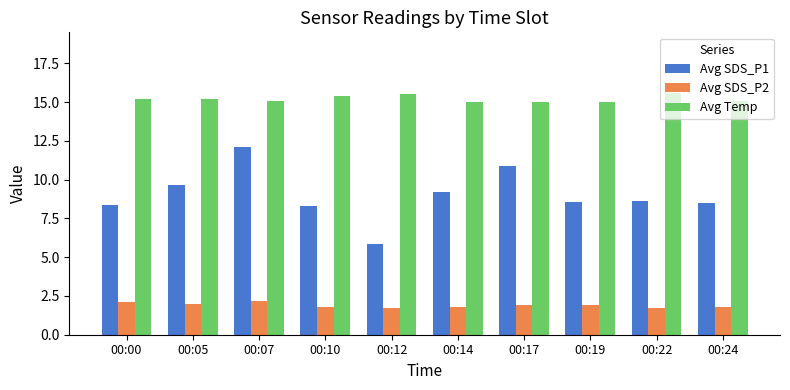

What is the spread (max minus min) of values at 00:14?

13.2